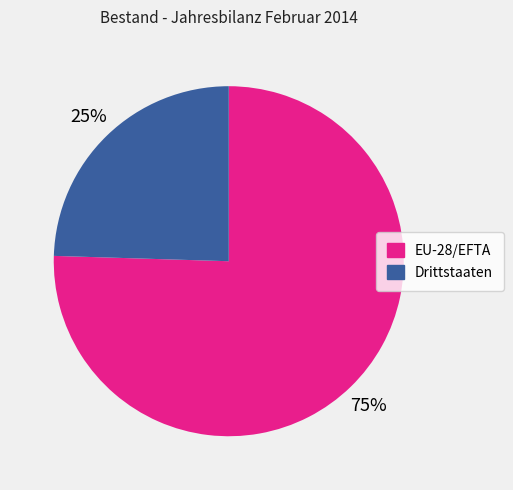

What is the majority slice?

EU-28/EFTA